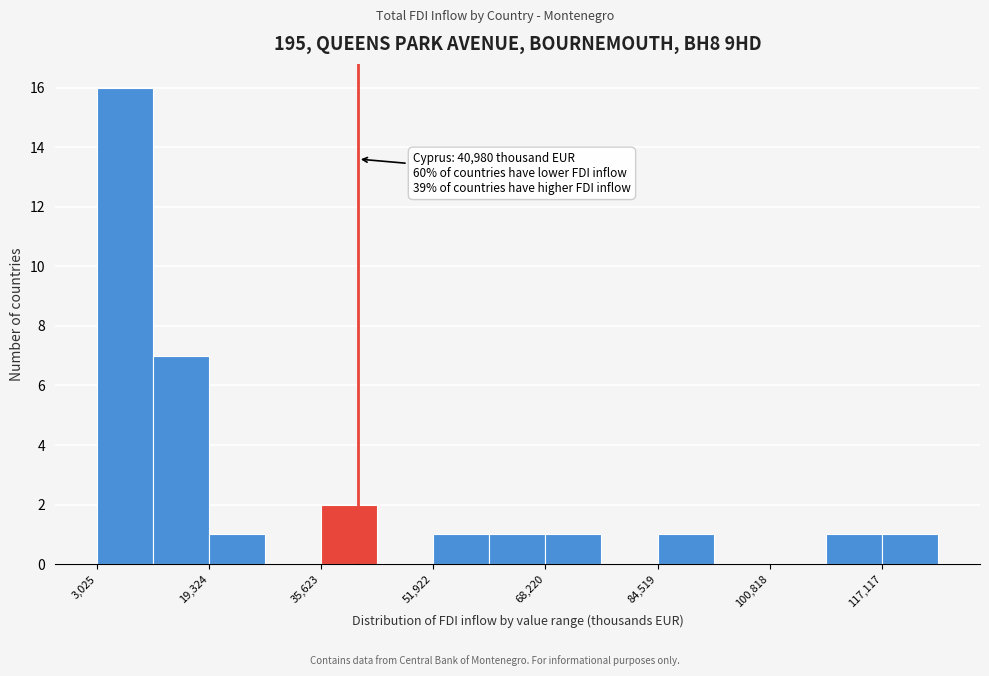

Over which range of the x-axis is the bar tallest?

4000 to 12000